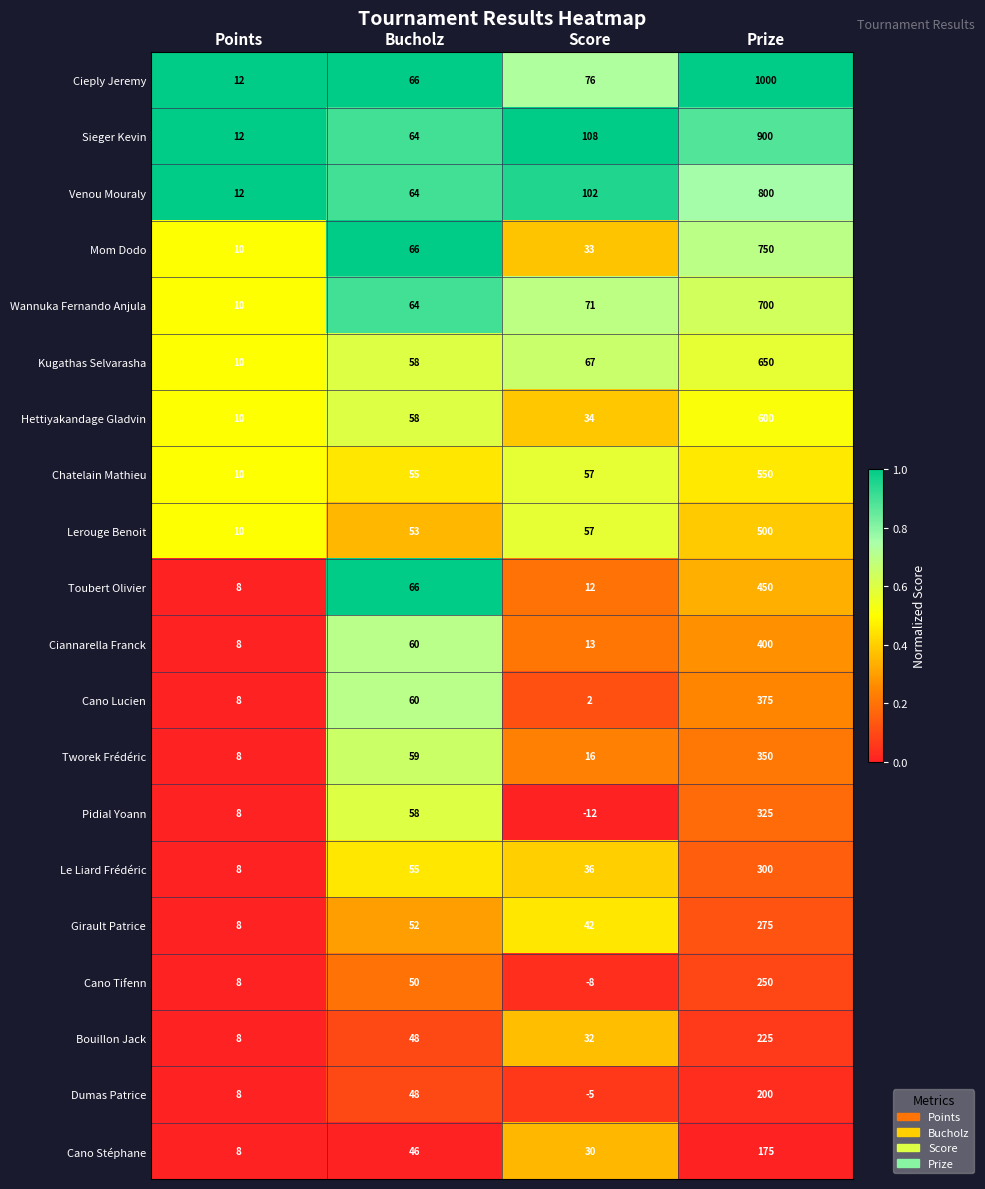

Which series has the largest range (max minus min)?

Cieply Jeremy